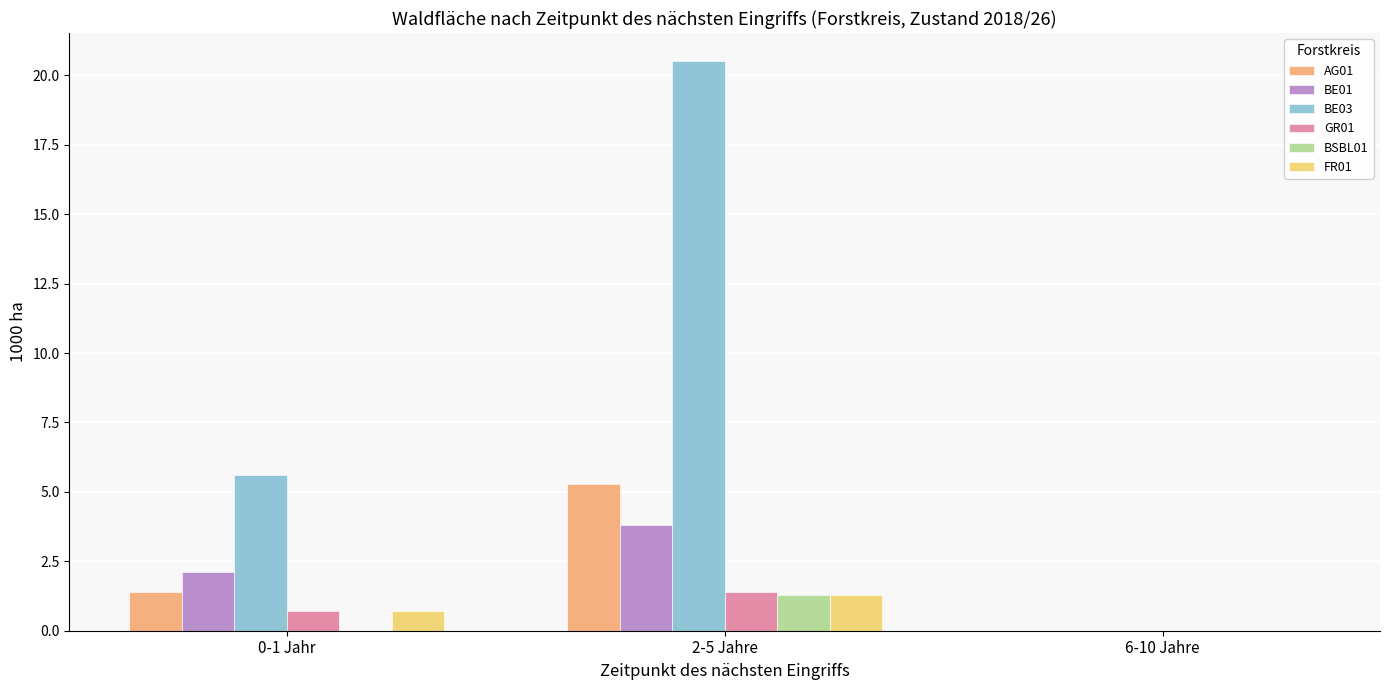

What is the difference between the FR01 values at 6-10 Jahre and 0-1 Jahr?

0.7